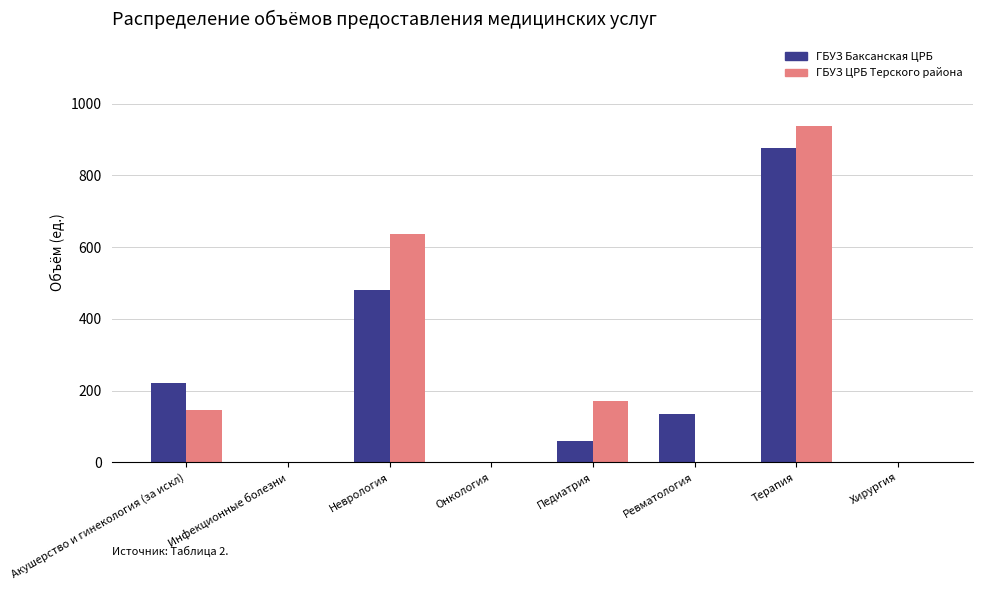

At which label is ГБУЗ Баксанская ЦРБ closest to 438?

Неврология